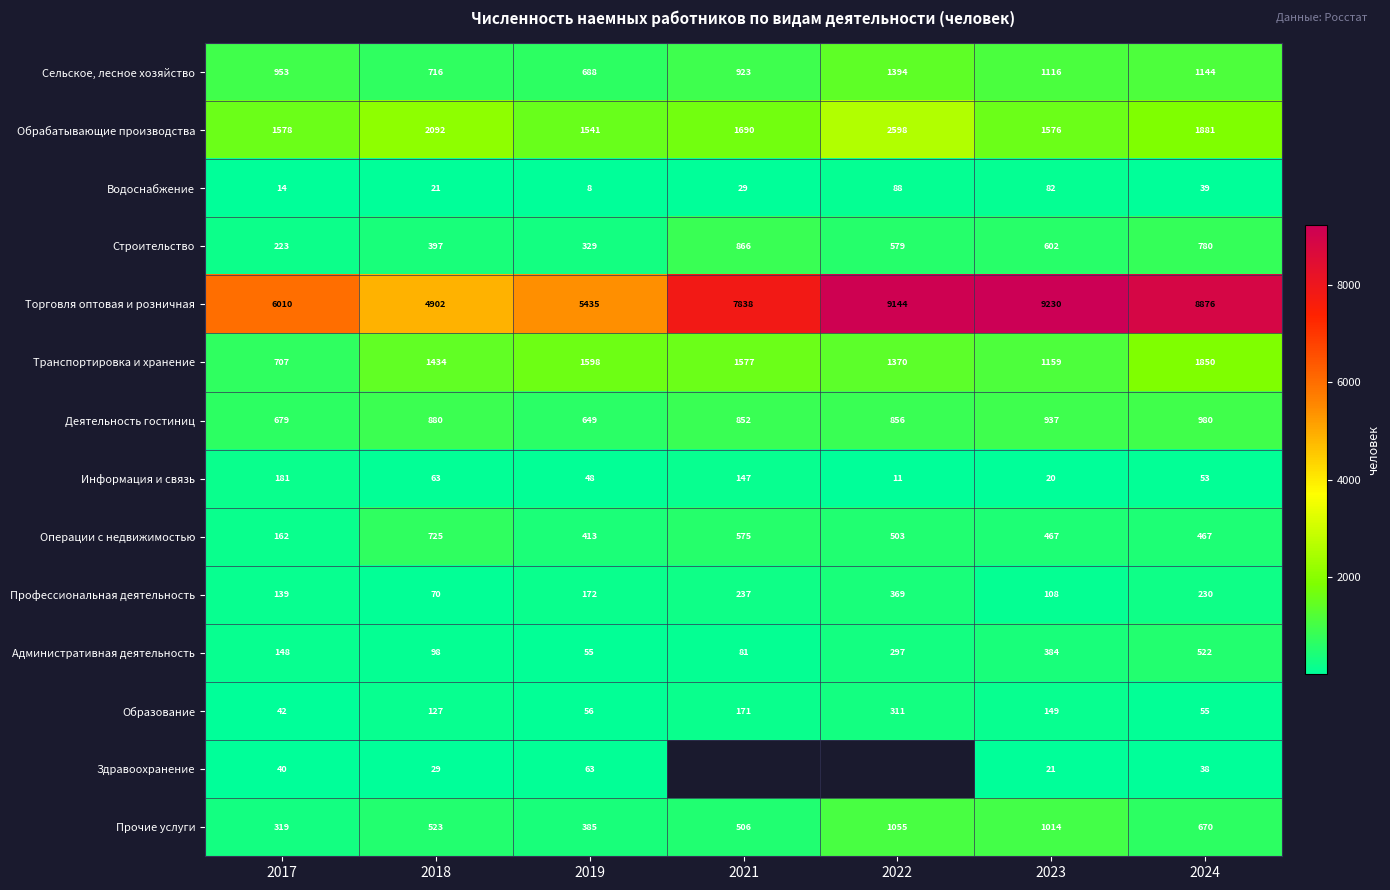

At which label is Прочие услуги closest to 687?

2024